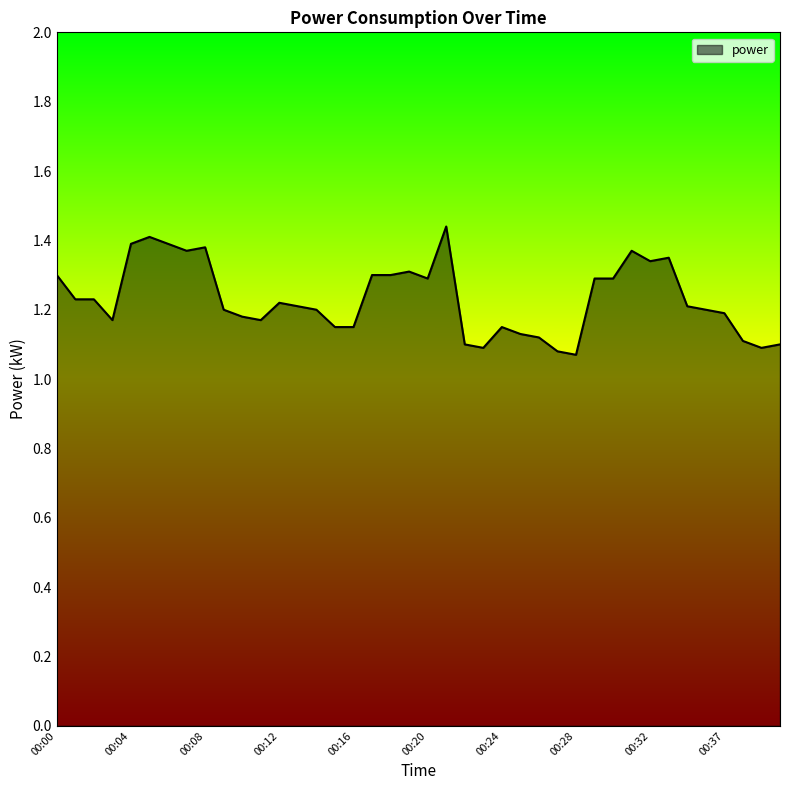

List the labels in order of value, largest first.

00:21, 00:05, 00:04, 00:06, 00:08, 00:07, 00:31, 00:33, 00:32, 00:19, 00:00, 00:17, 00:18, 00:20, 00:29, 00:30, 00:01, 00:02, 00:12, 00:13, 00:34, 00:09, 00:14, 00:36, 00:37, 00:10, 00:03, 00:11, 00:15, 00:16, 00:24, 00:25, 00:26, 00:38, 00:22, 00:40, 00:23, 00:39, 00:27, 00:28